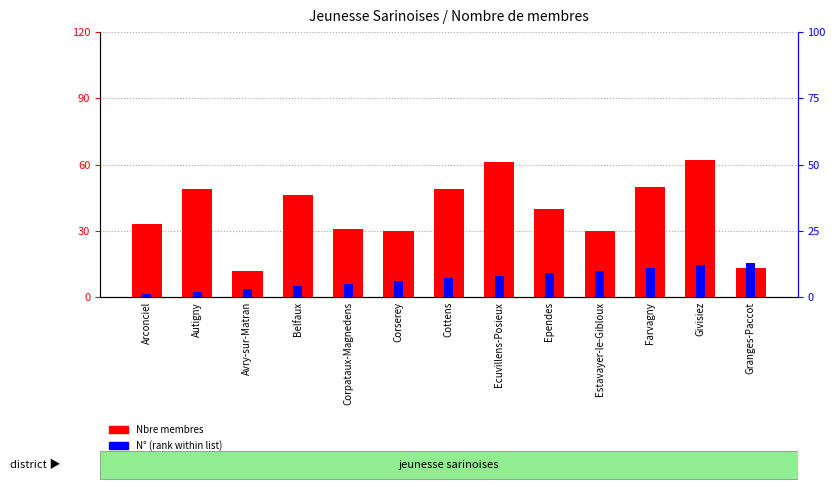

Which series has the largest range (max minus min)?

Nbre membres